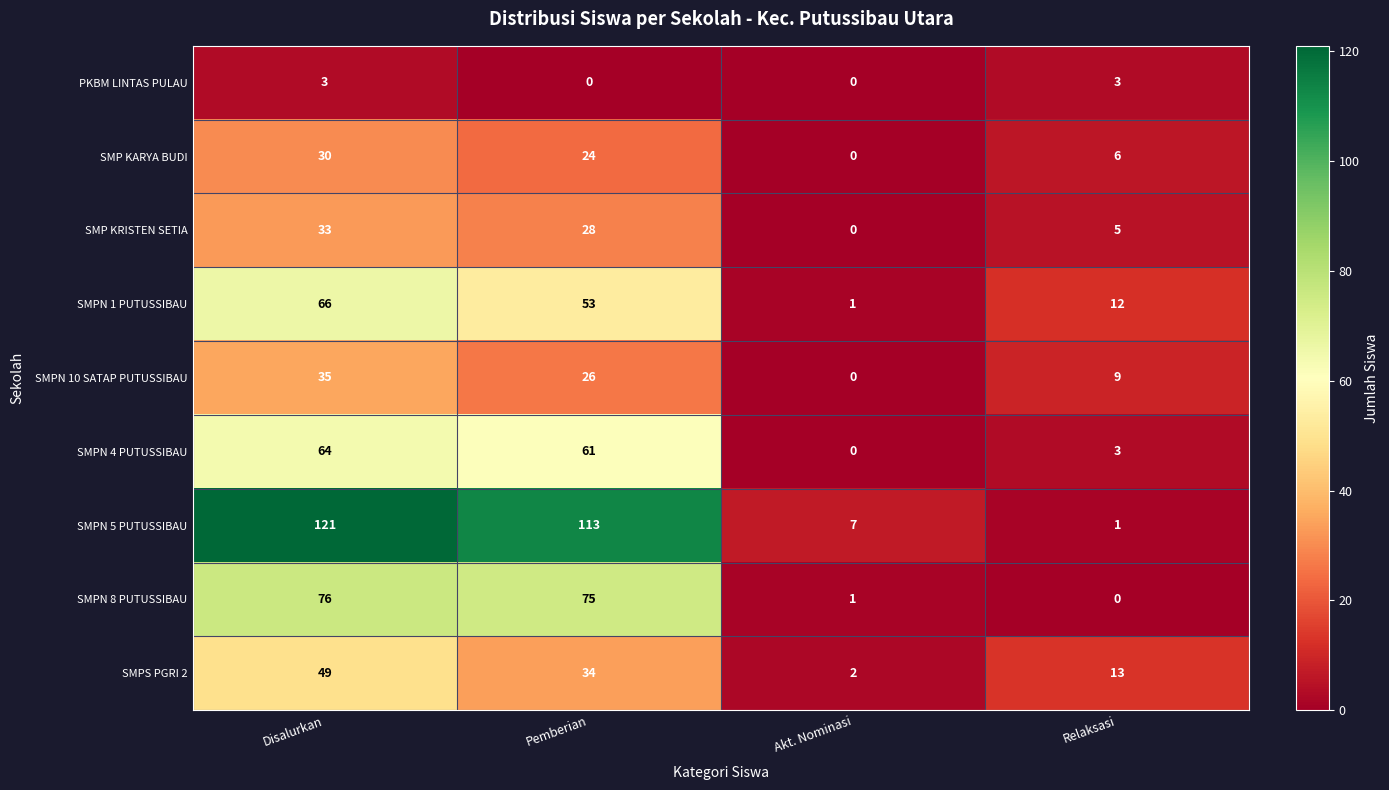

What is the difference between the highest and lowest values at Disalurkan?

118